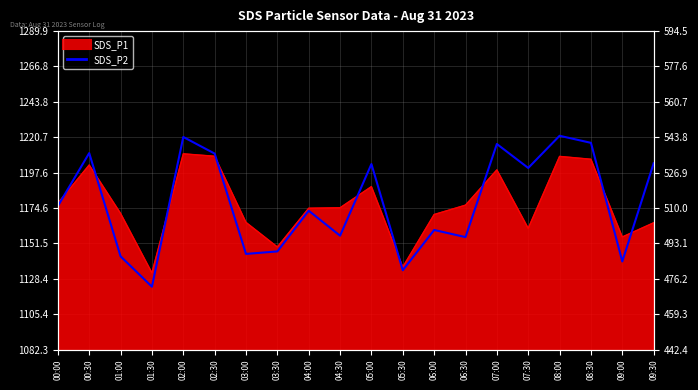

What is the label of the 16th point from the right?

02:00